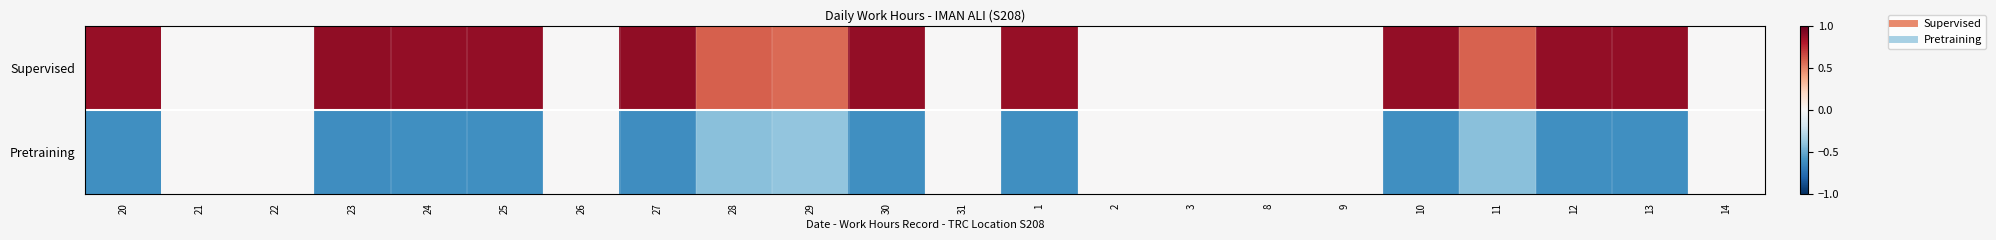

What is the difference between the highest and lowest values at 25?

1.5